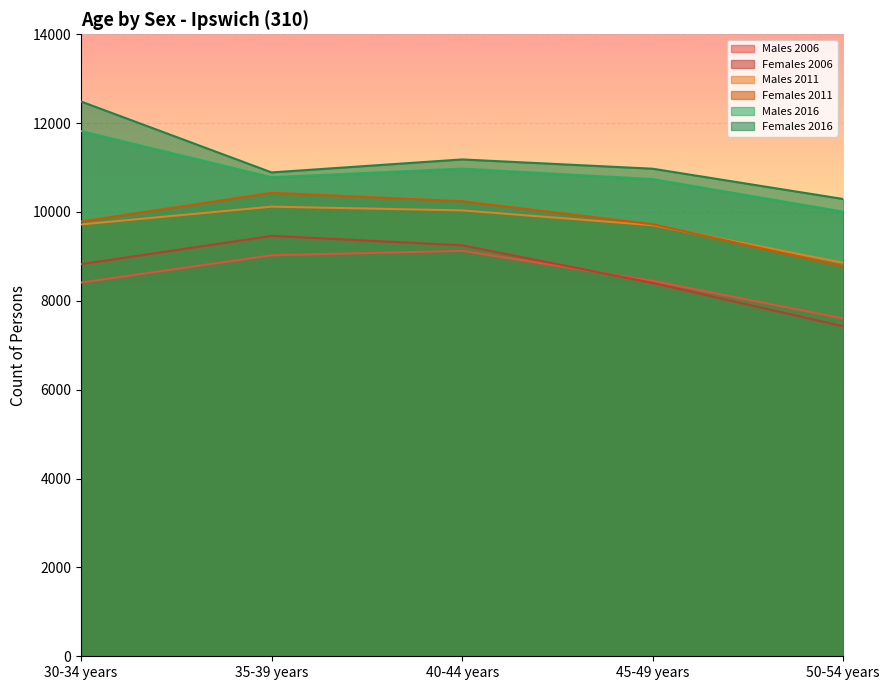

Reading right to left, what are all the values shown in this chart?

Males 2006: 7602	8451	9126	9025	8412
Females 2006: 7428	8402	9250	9462	8825
Males 2011: 8856	9703	10036	10120	9720
Females 2011: 8774	9725	10243	10432	9786
Males 2016: 10008	10740	10977	10782	11822
Females 2016: 10292	10974	11183	10891	12487